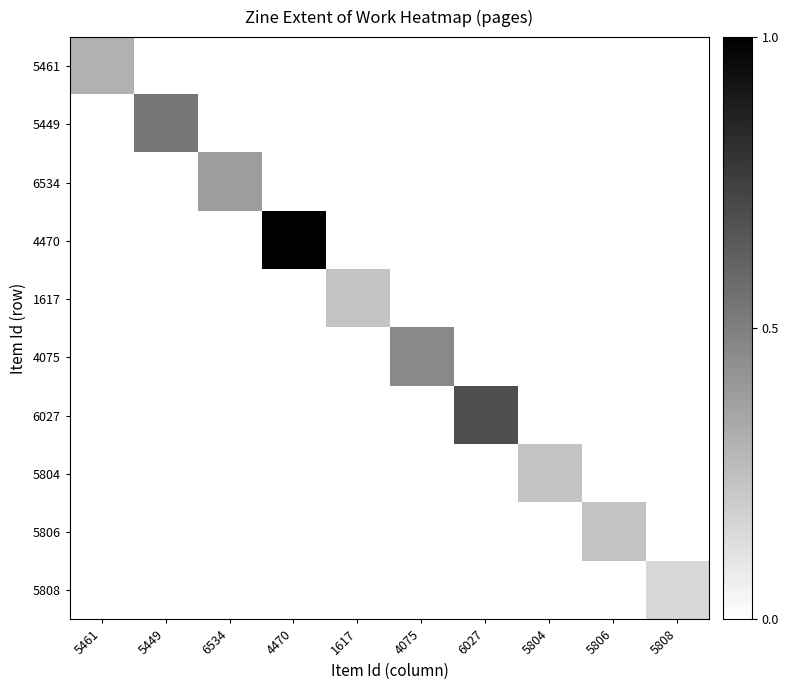

What is the total value across all series at 5804?

0.2